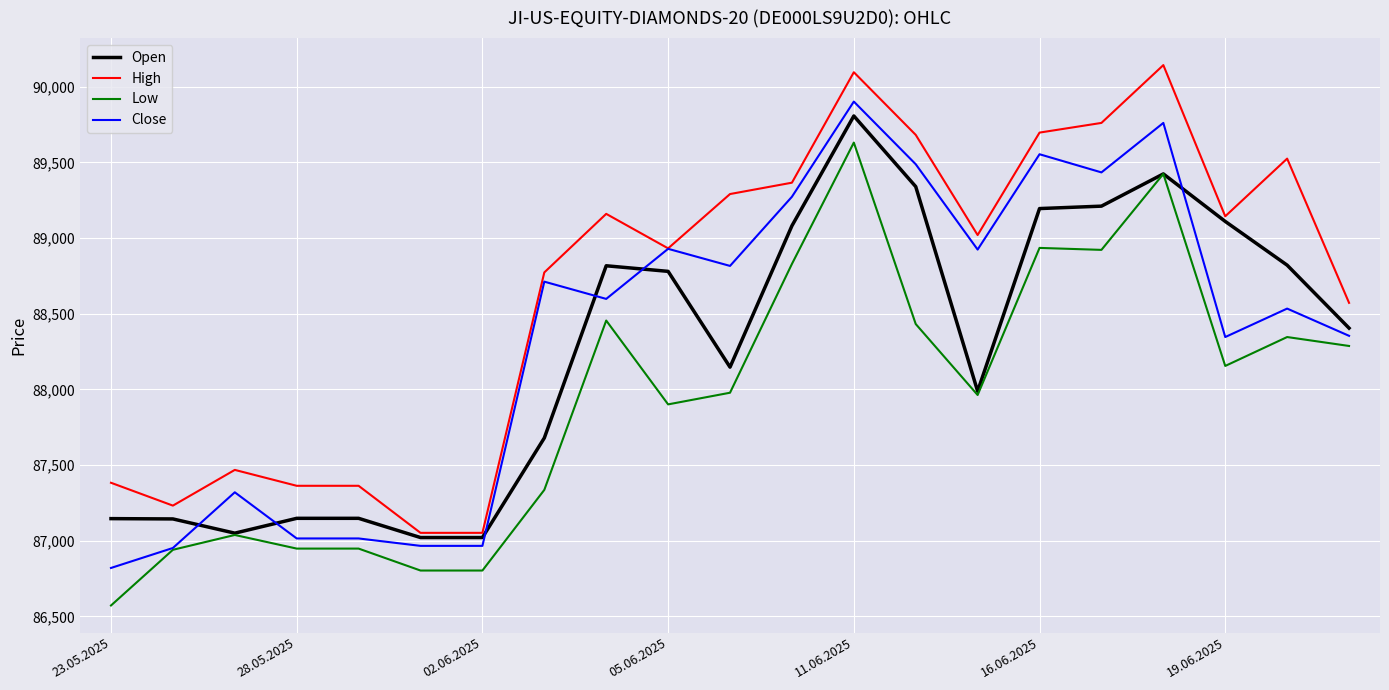

Which series has the largest total across all categories?

High